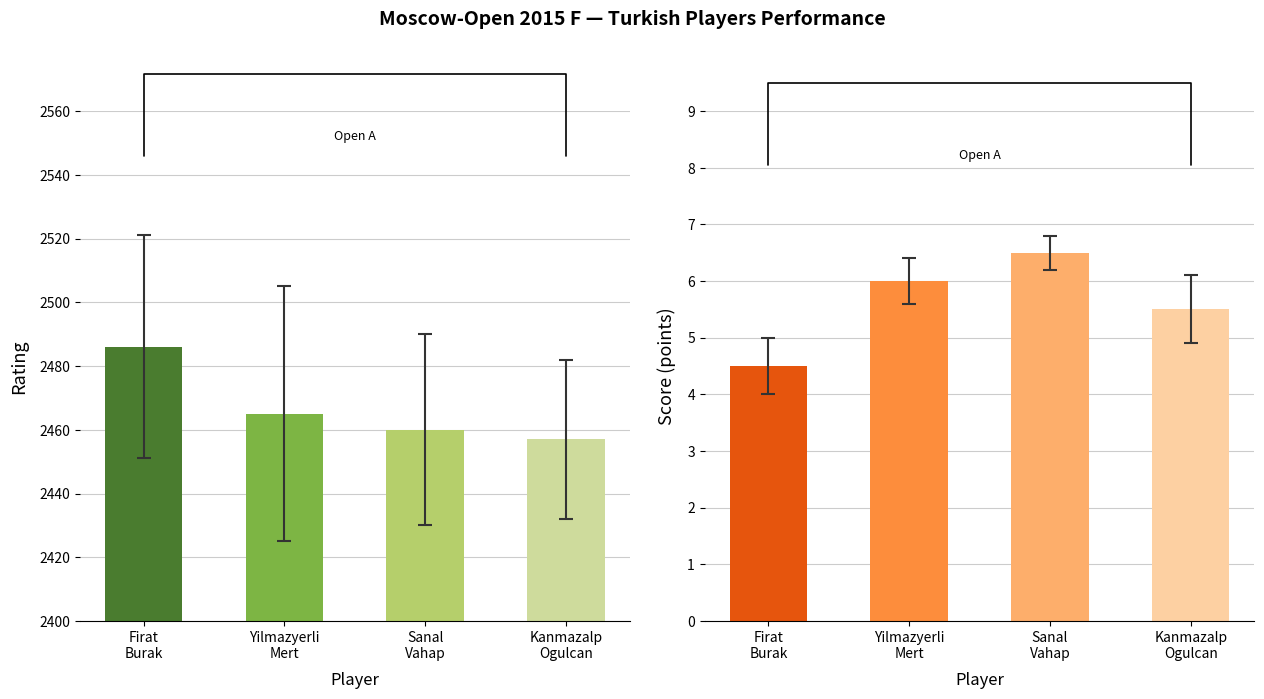

How many bars are there in each group?

2